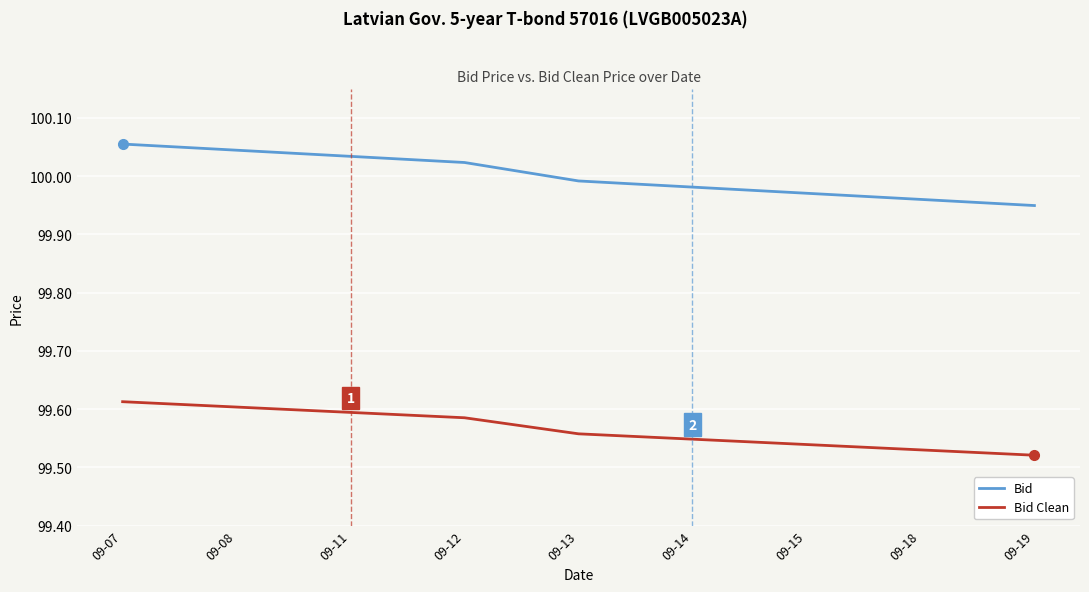

What are all the series names shown in the legend?

Bid, Bid Clean